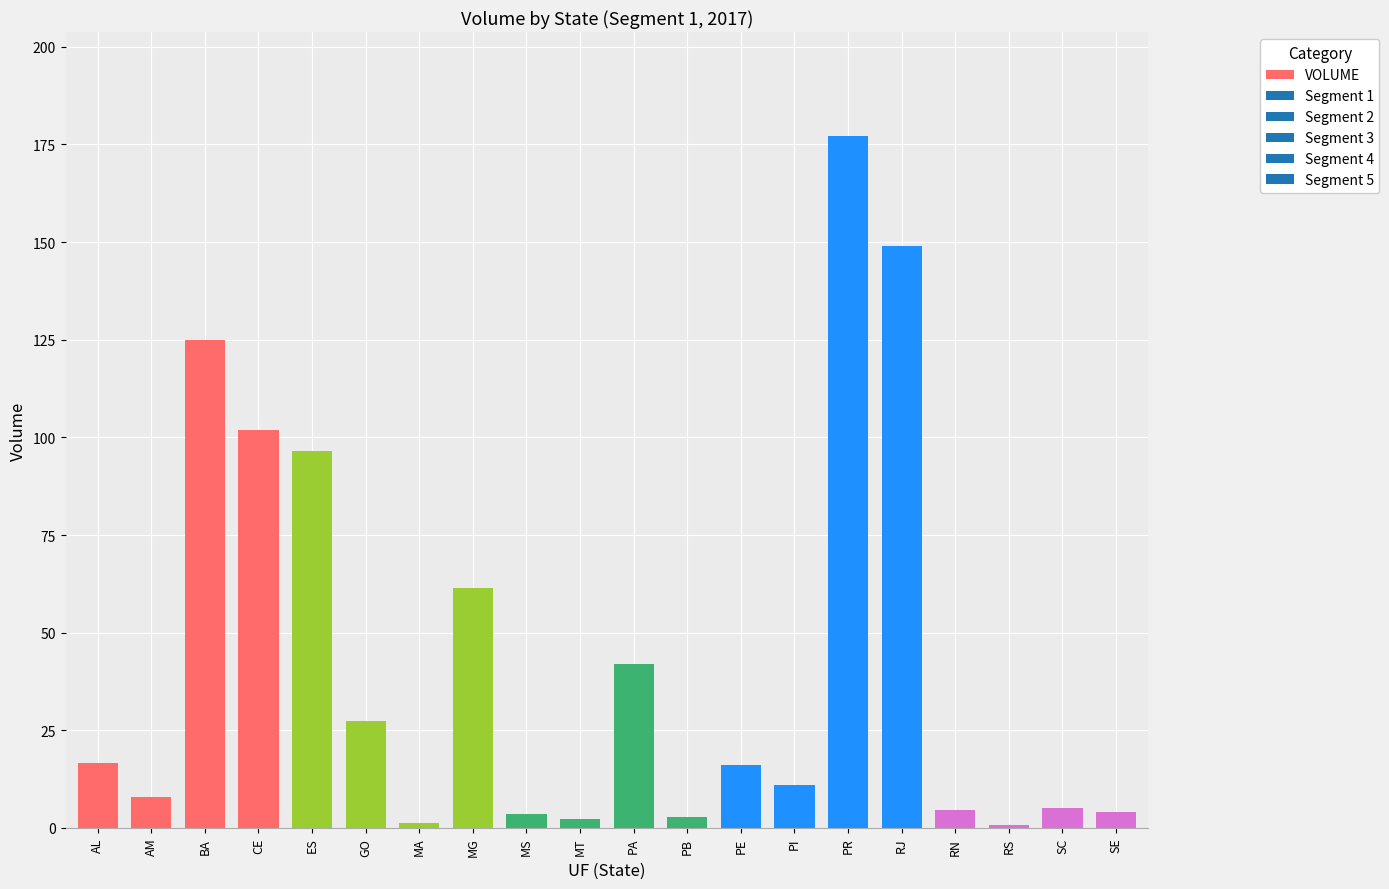

What is the difference between the maximum and minimum values?

176.4